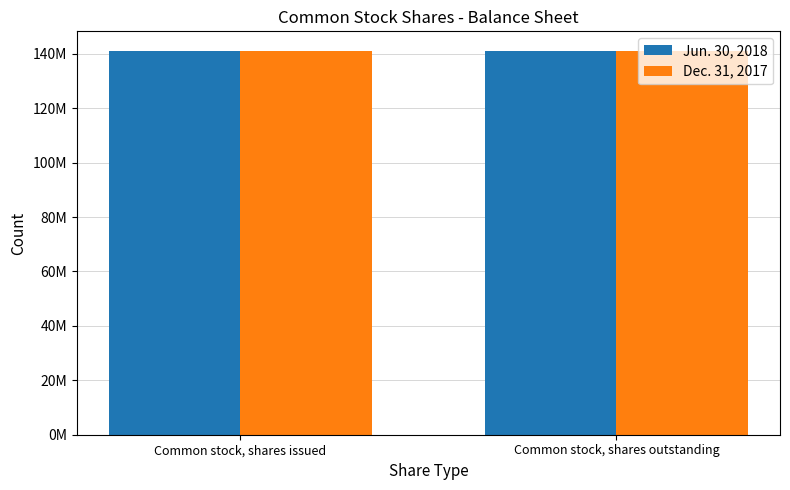

Does the chart contain stacked bars?

No